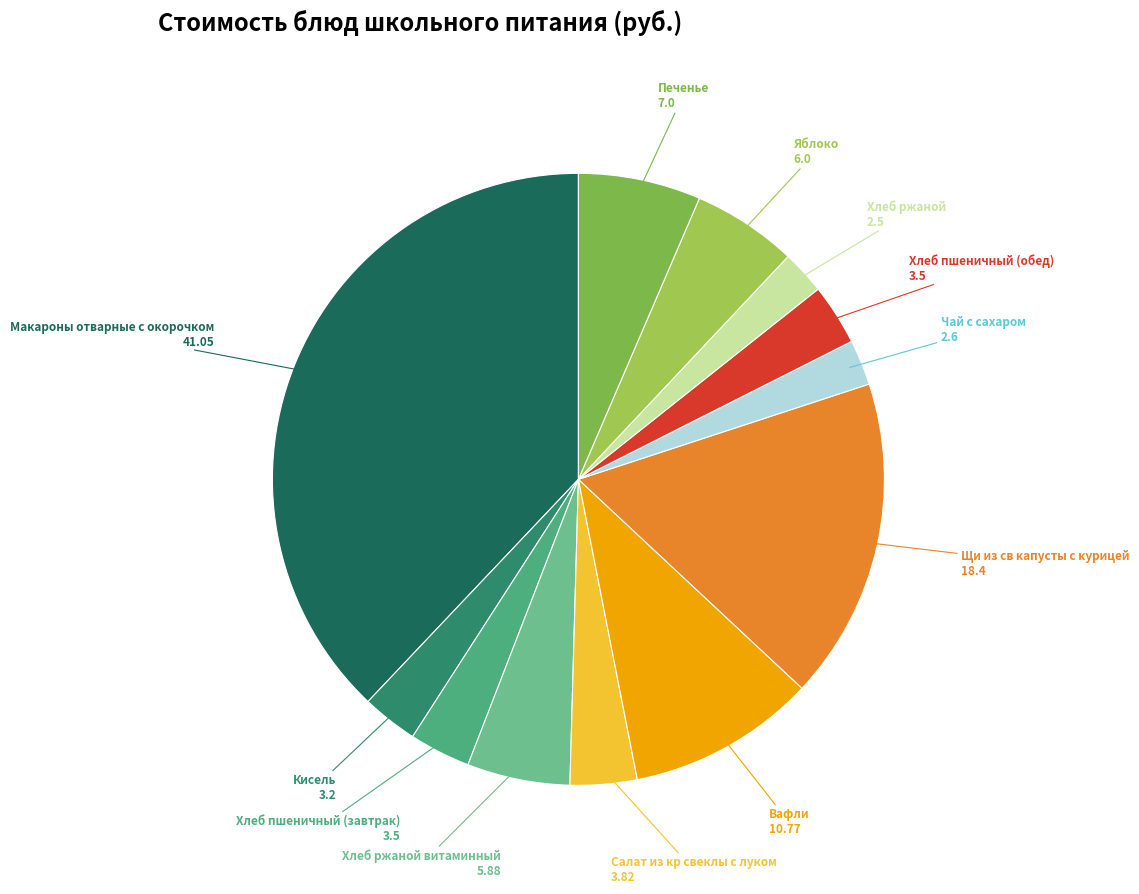

What is the smallest slice in the pie chart?

Хлеб ржаной